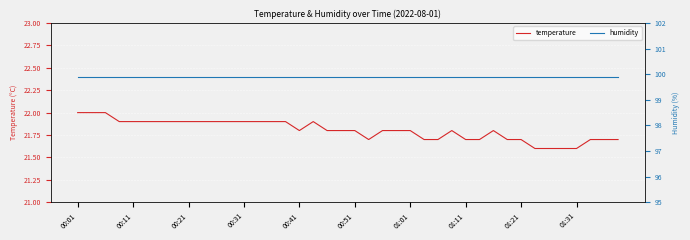

Between 11 and 39, which series saw the biggest shift?

temperature